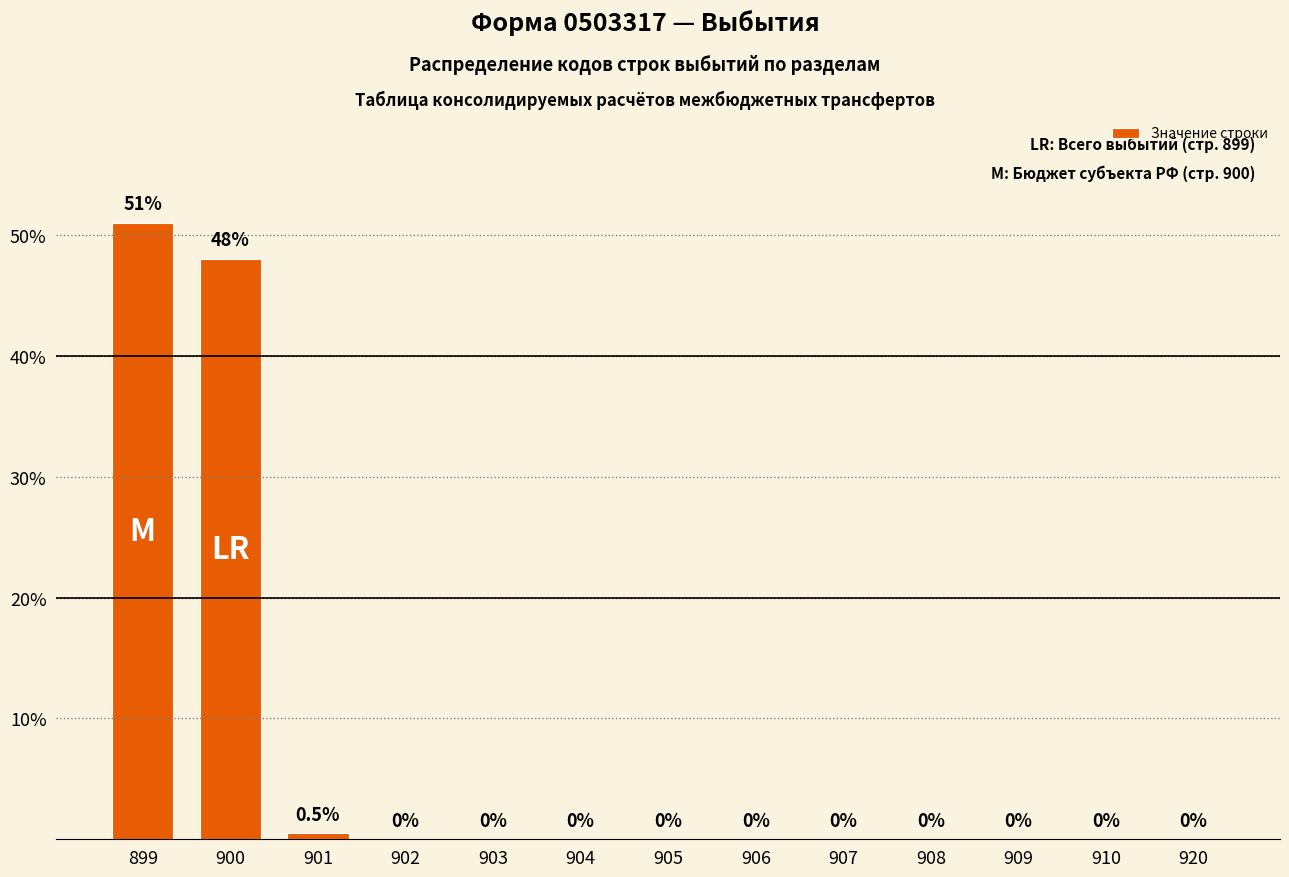

True or false: the data shows 51.0 at 899.

True